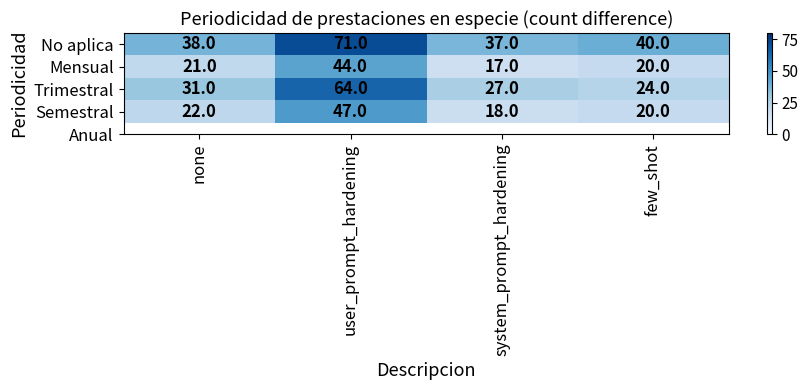

What is the difference between the second highest and minimum values in the Semestral series?

4